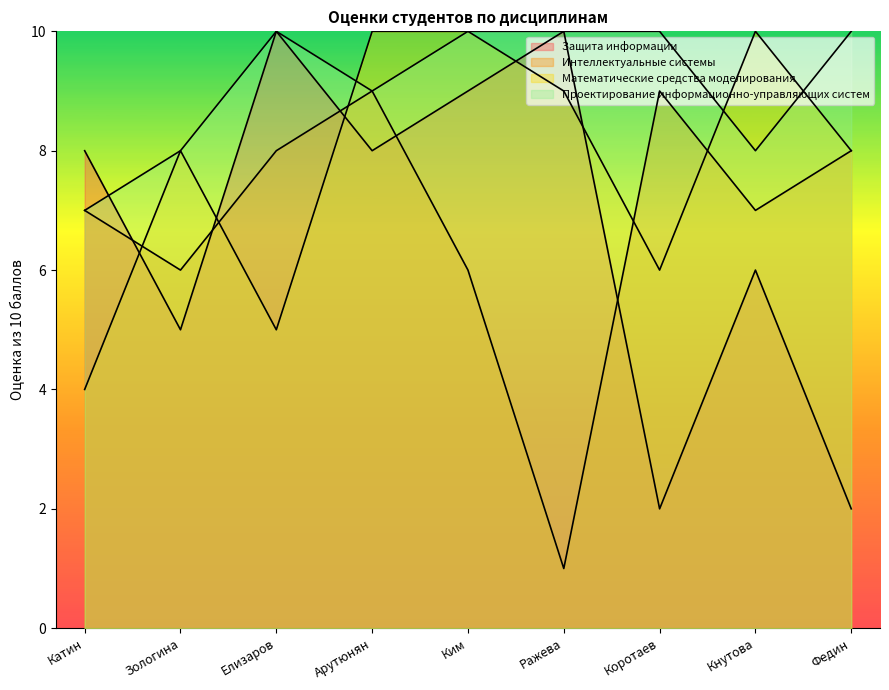

Does the chart have visible grid lines?

No